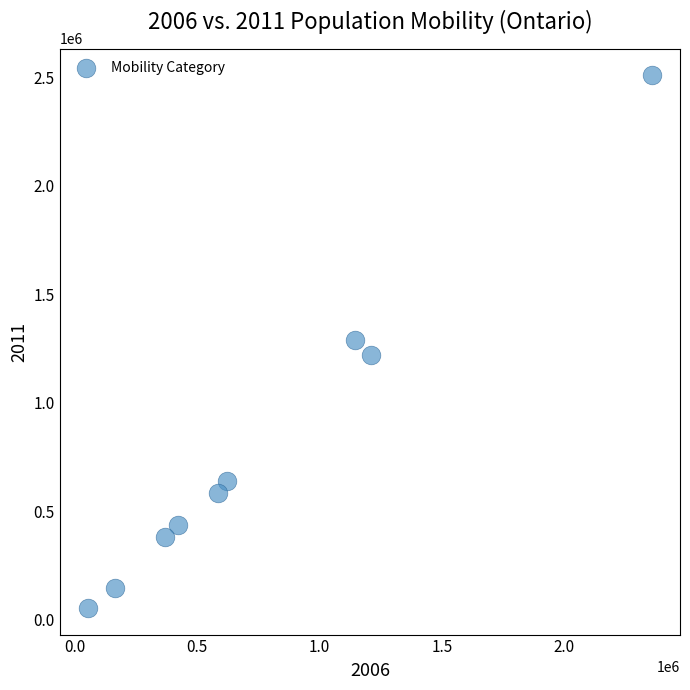

What is the average X value?

770518